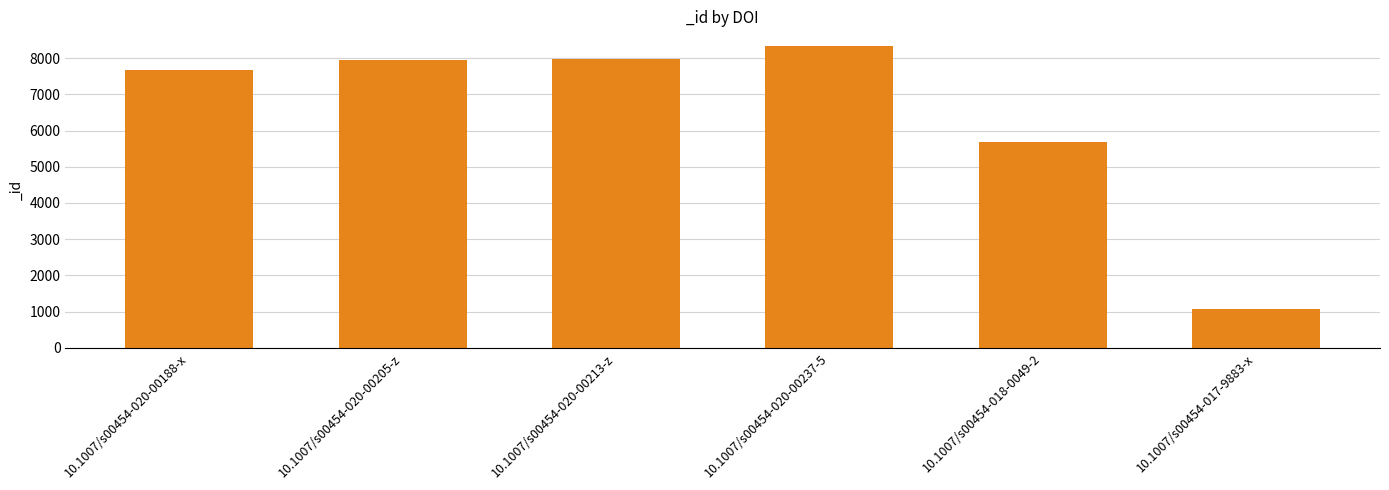

What is the difference between the maximum and minimum values?

7259